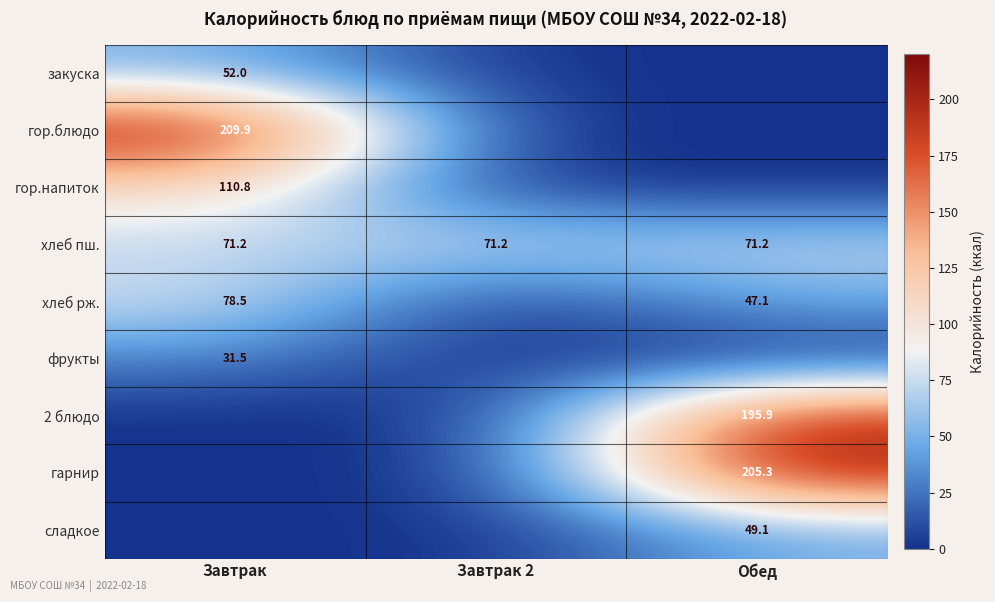

What is the sum of the хлеб пш. values at Обед and Завтрак 2?

142.4